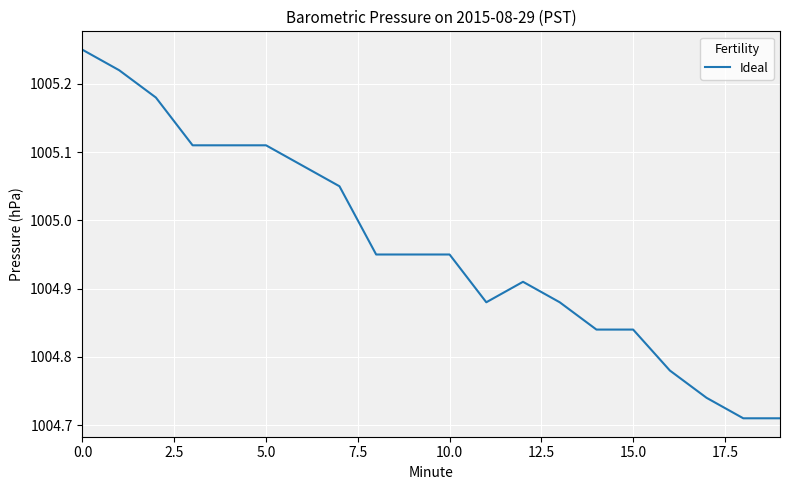

What is the difference between the maximum and minimum values?

0.5